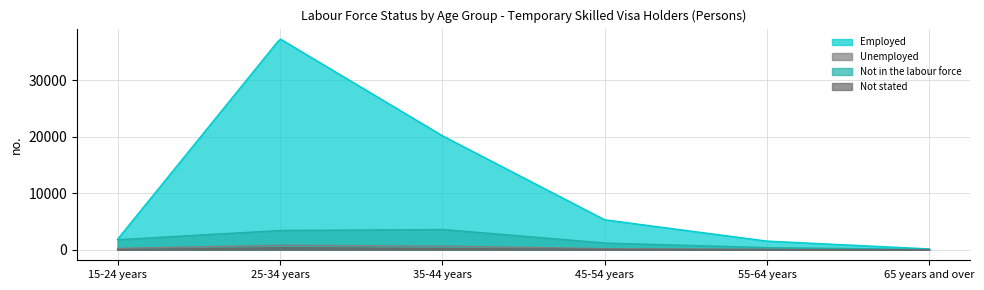

True or false: Not in the labour force and Not stated intersect in this chart.

False